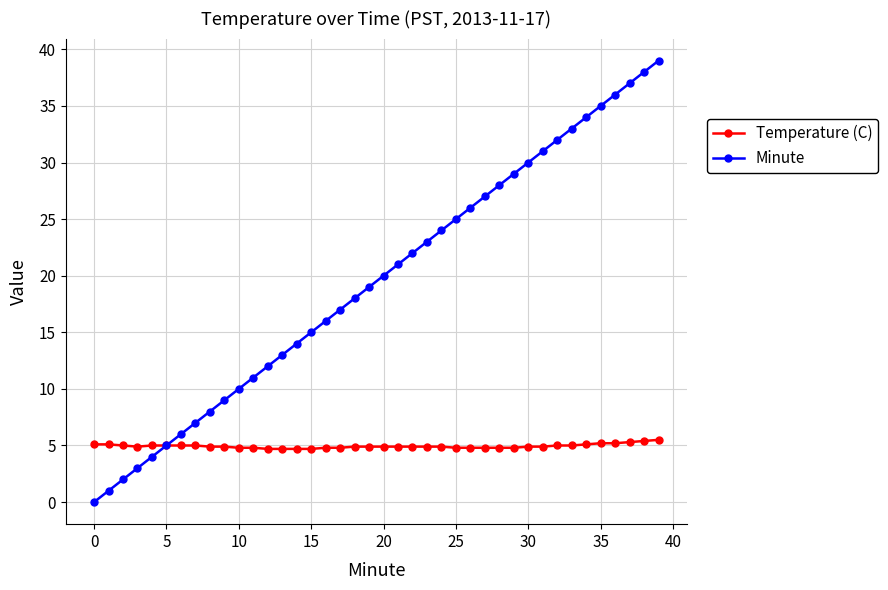

What is the value of the Minute point at the 10th from the left?

9.0